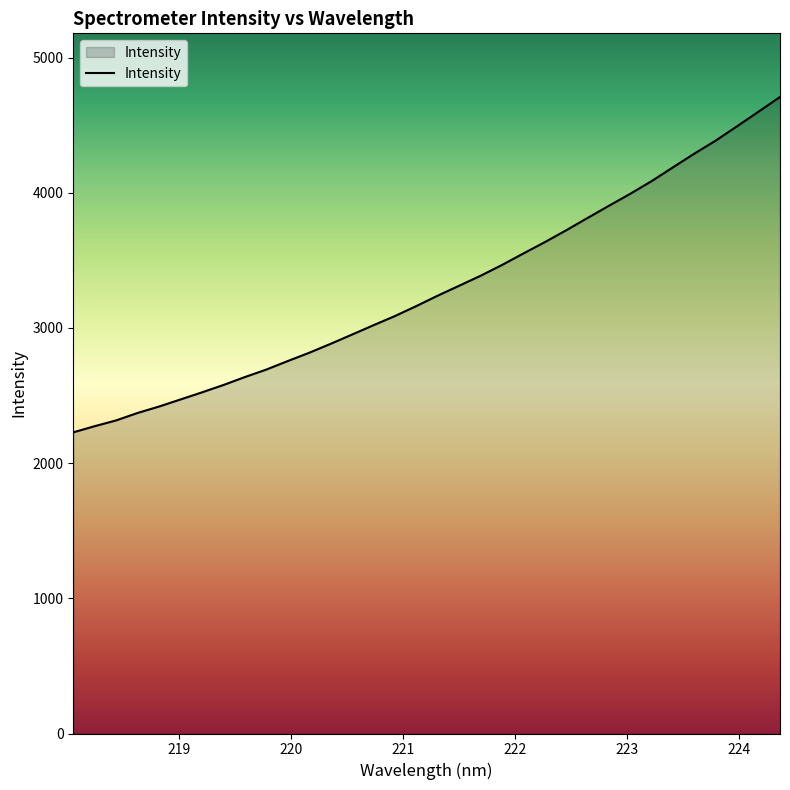

What is the greatest value displayed?

4708.6